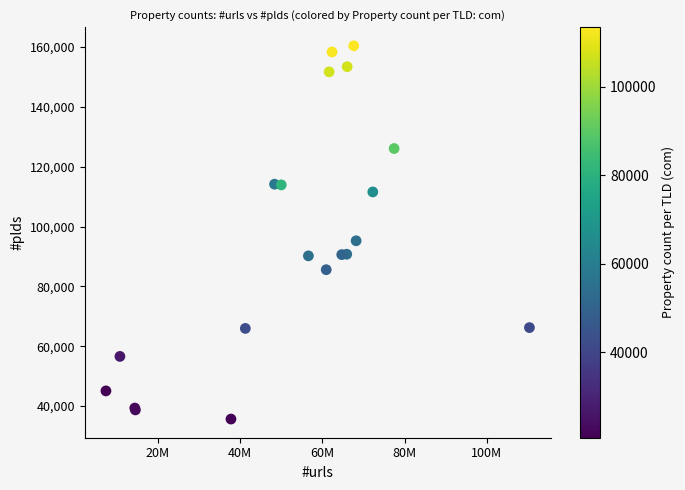

What Y value in the scatter plot is closest to 98028?

95244